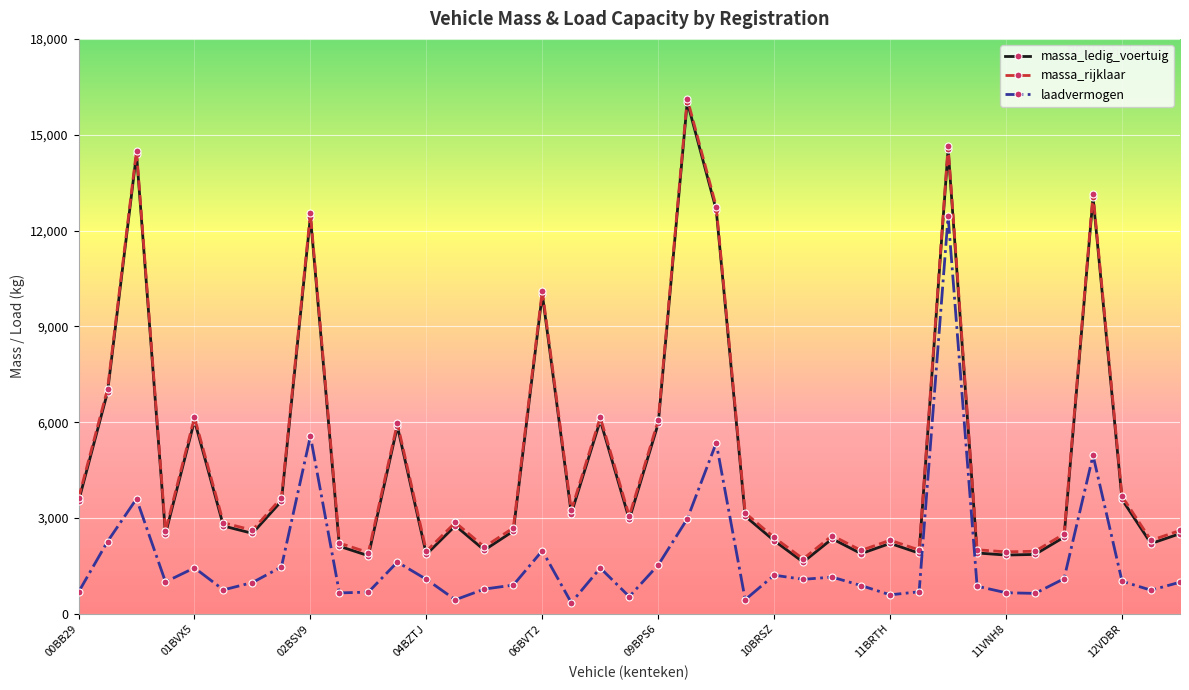

What is the value of the massa_ledig_voertuig point at the 1st from the left?

3520